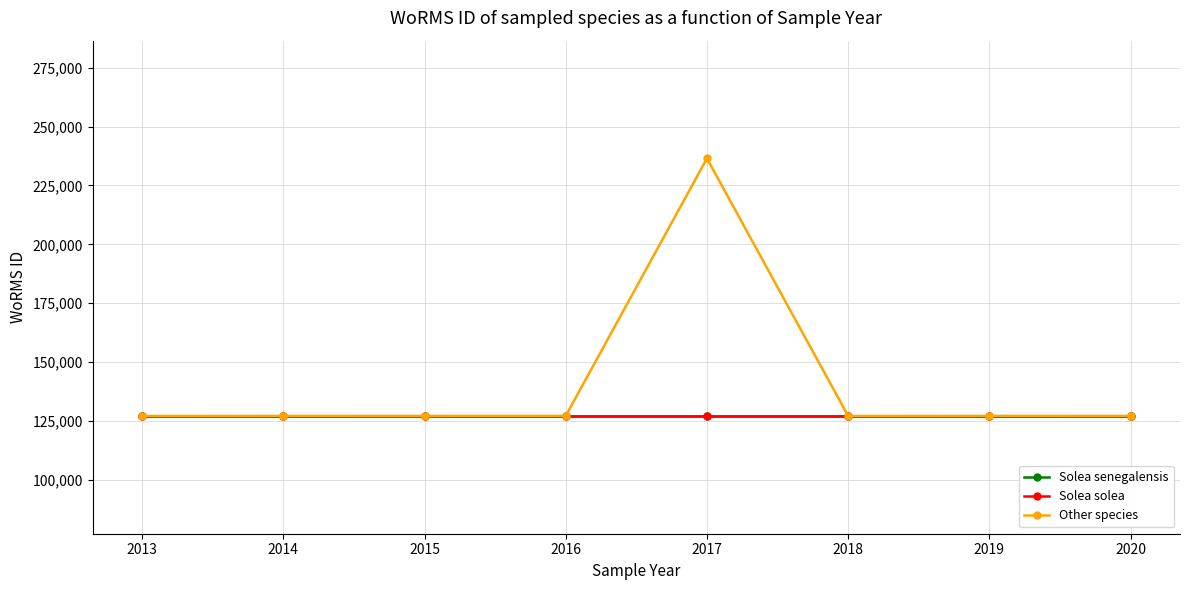

What is the sum of the Solea senegalensis values at 2018 and 2015?

254318